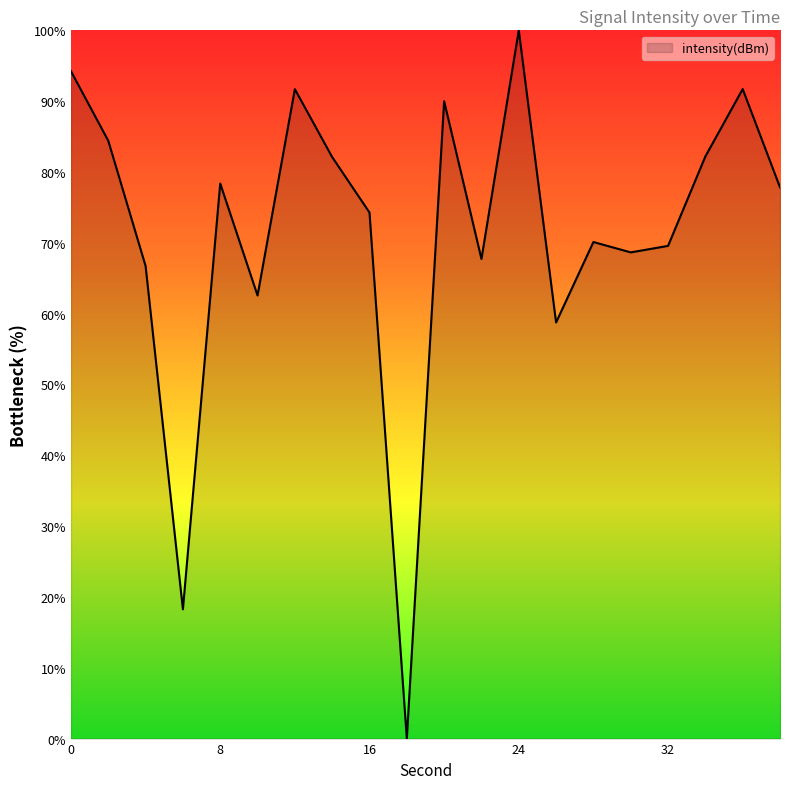

What is the difference between the maximum and minimum values?

100.0